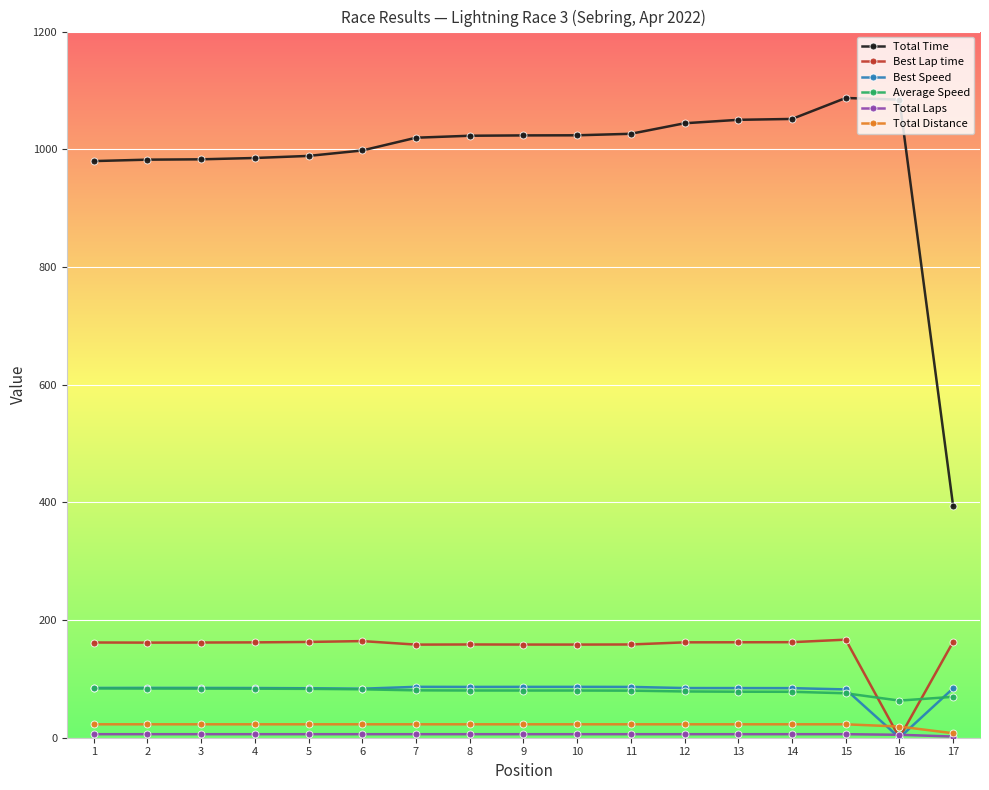

Which series has the widest spread of values?

Total Time